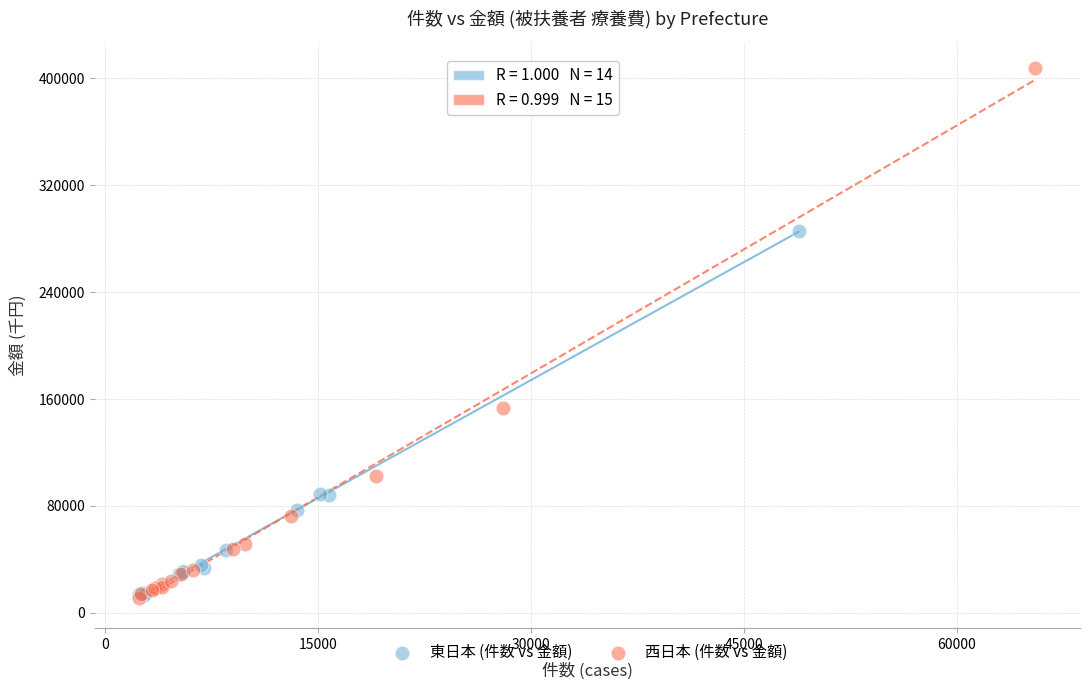

Which series reaches the maximum Y coordinate?

西日本 (件数 vs 金額)